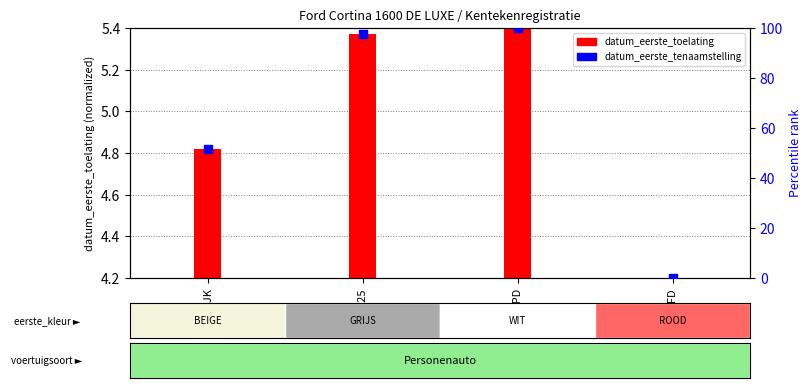

Between 4531PD and 6219FD, which is larger?

4531PD